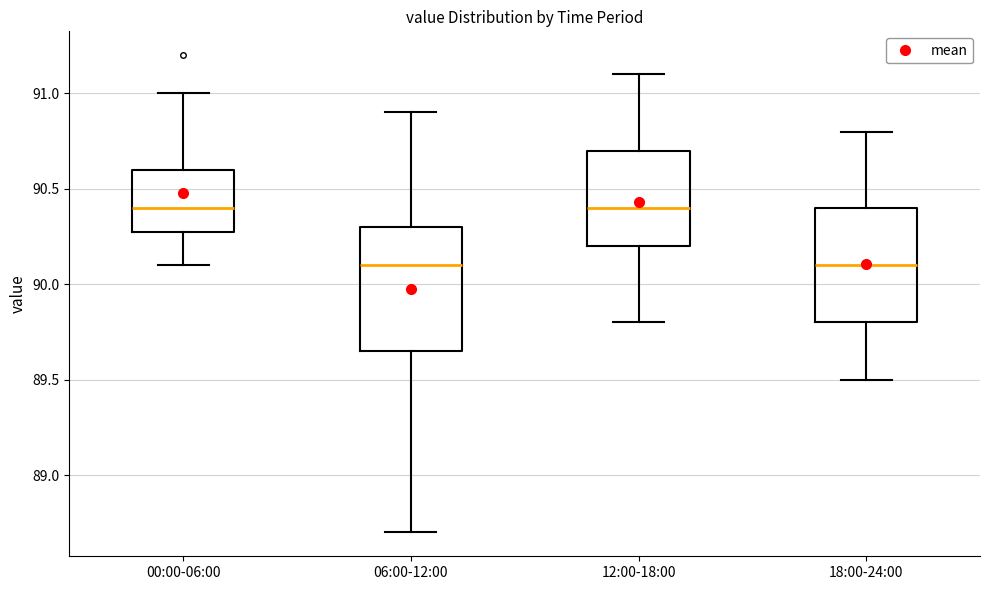

Where does the upper whisker of the box for 12:00-18:00 end on the y-axis? The values are not printed on the chart, so give them approximately, as read against the axis.

91.10